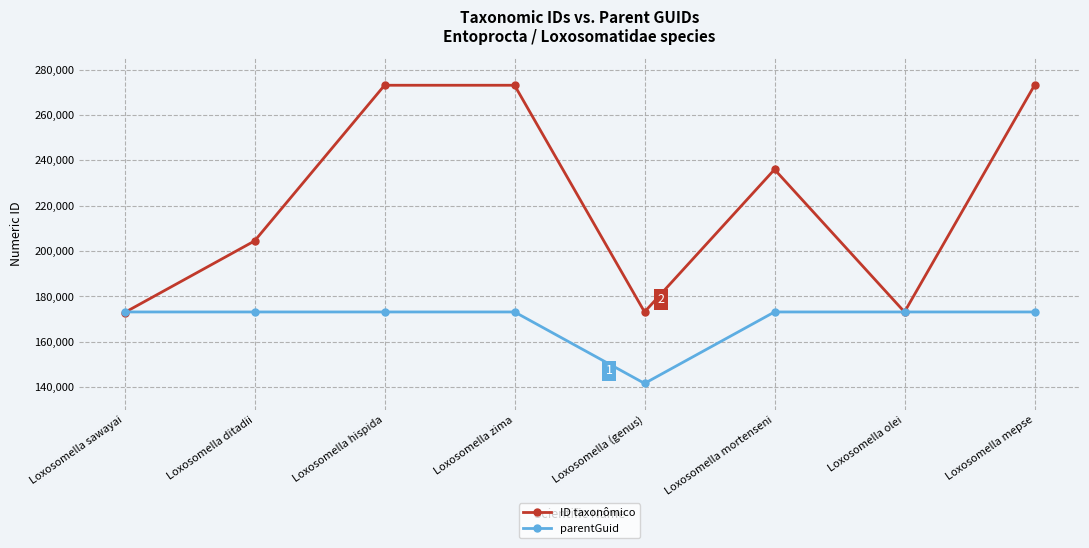

What is the approximate value of parentGuid at Loxosomella ditadii?

173161